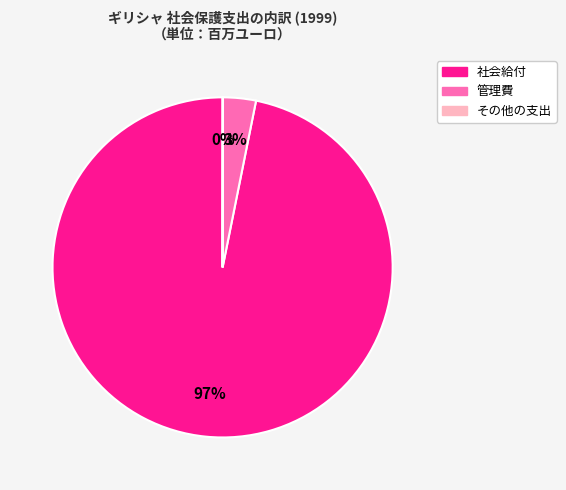

What is the majority slice?

社会給付